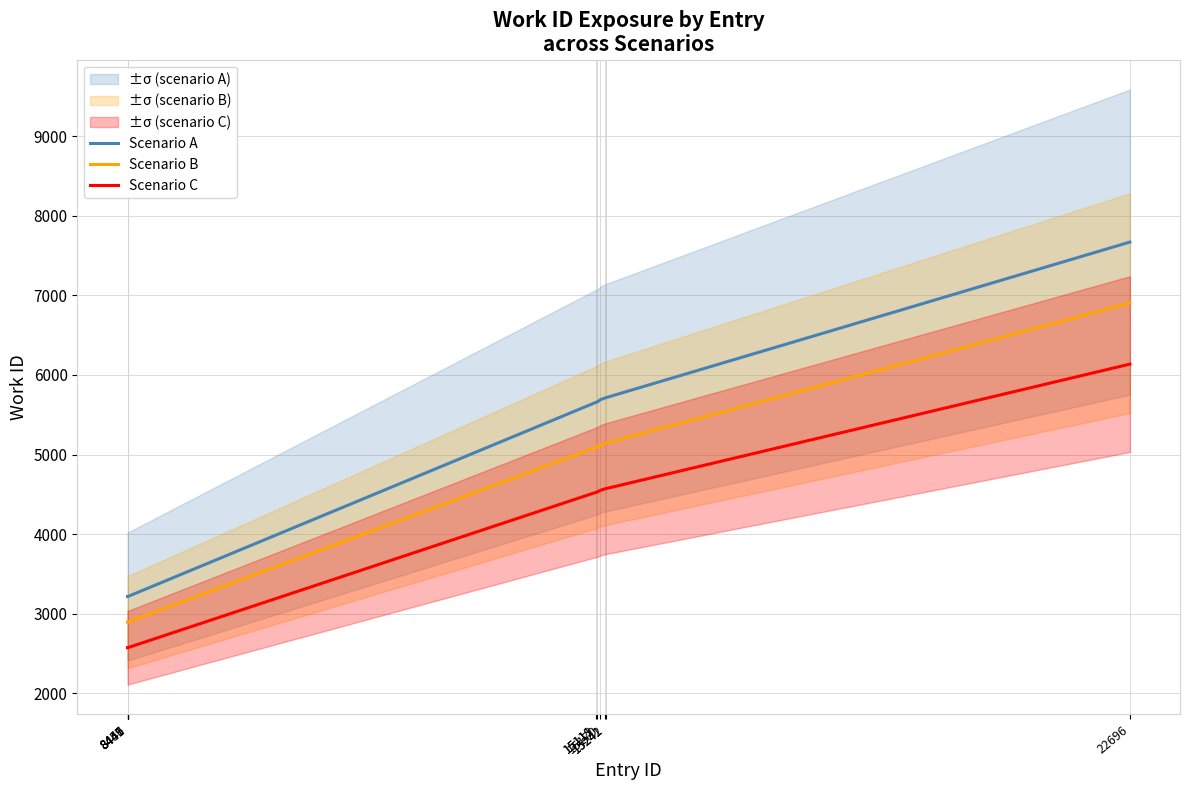

How many values in the Scenario A series exceed 5658?

4